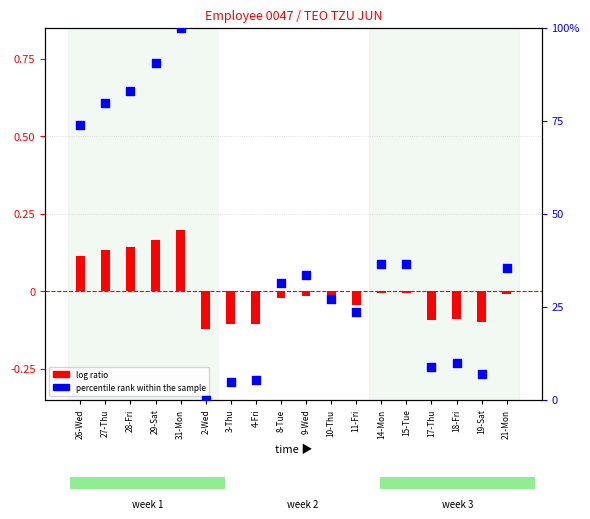

At how many categories does at least one series exceed 0?

17